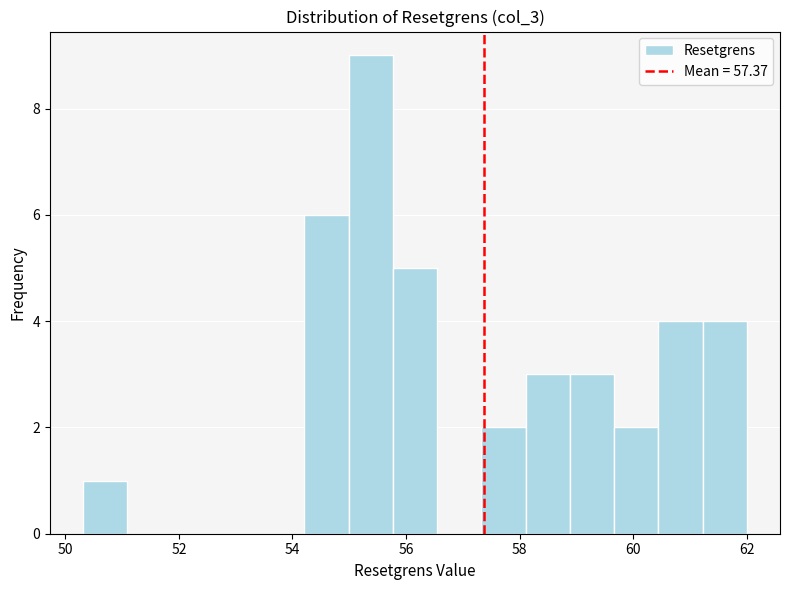

Around what value on the x-axis is the tallest bar? Give the approximate position of its centre, as read against the axis.

55.4